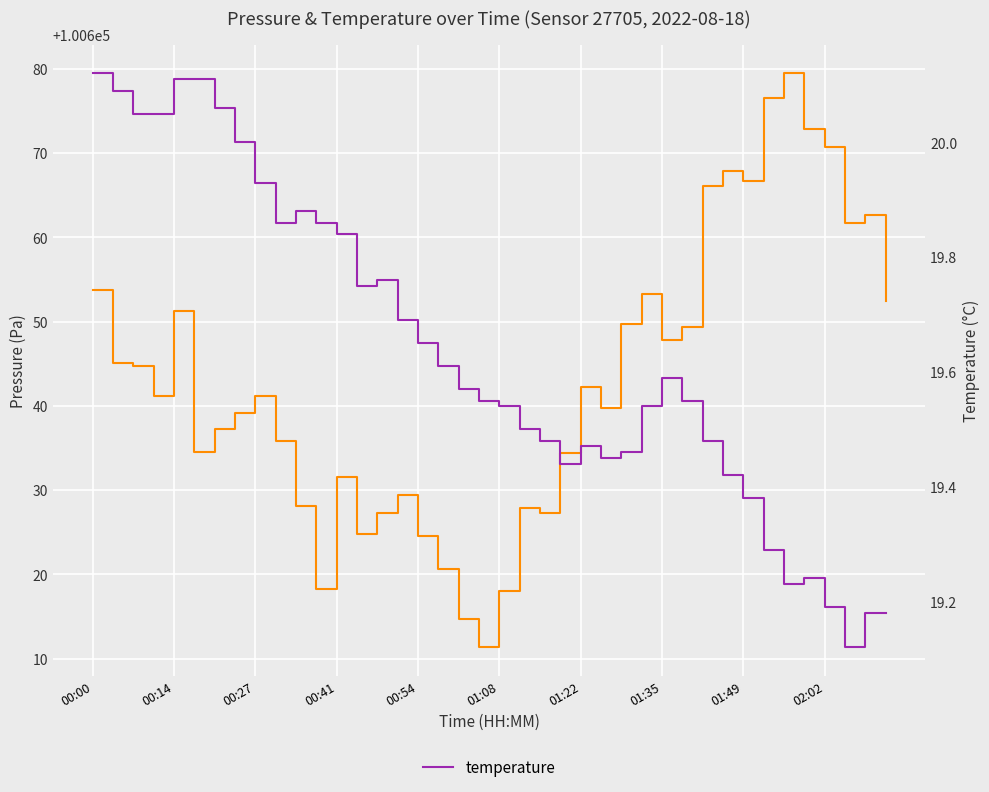

True or false: temperature has a value of 19.5 at 22.

True